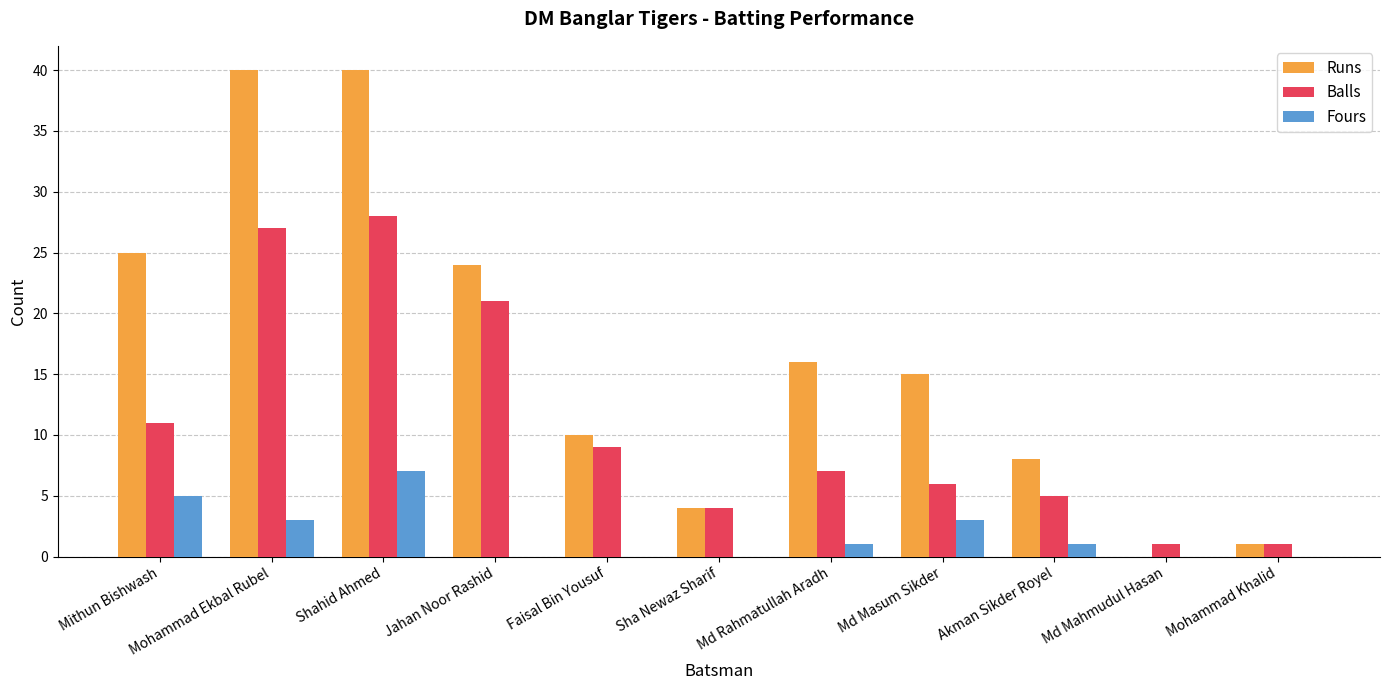

Between Md Masum Sikder and Mohammad Khalid, which series saw the biggest shift?

Runs